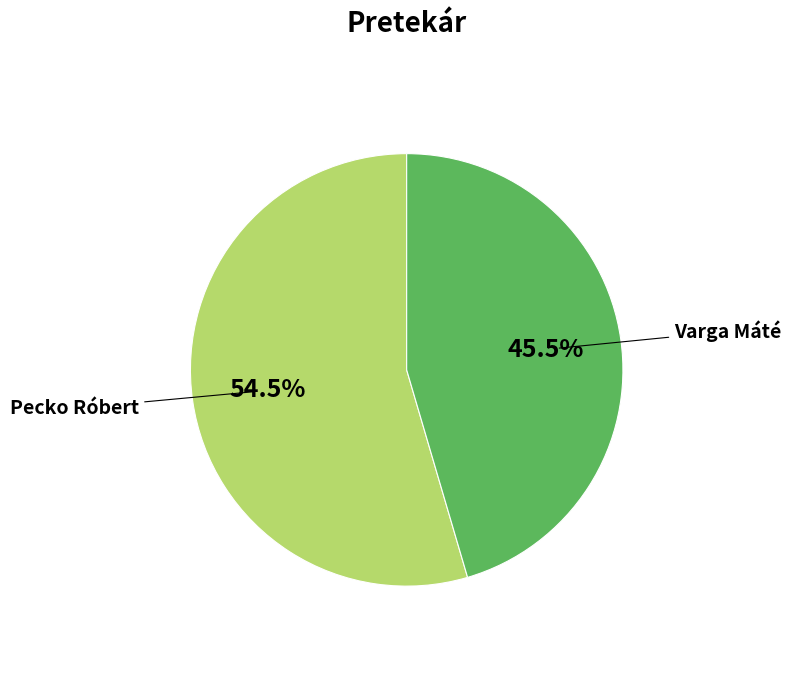

Which category has the biggest portion of the pie?

Pecko Róbert